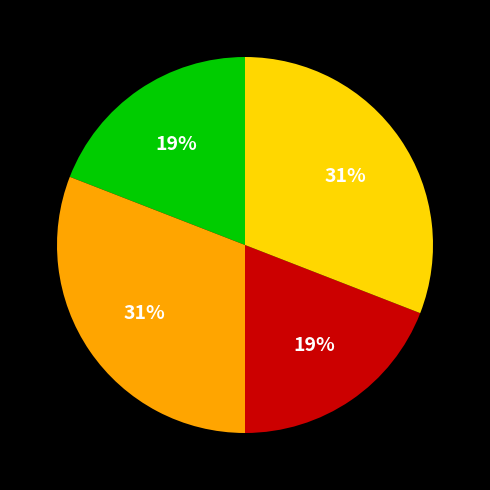

Is there a majority slice in this chart?

No